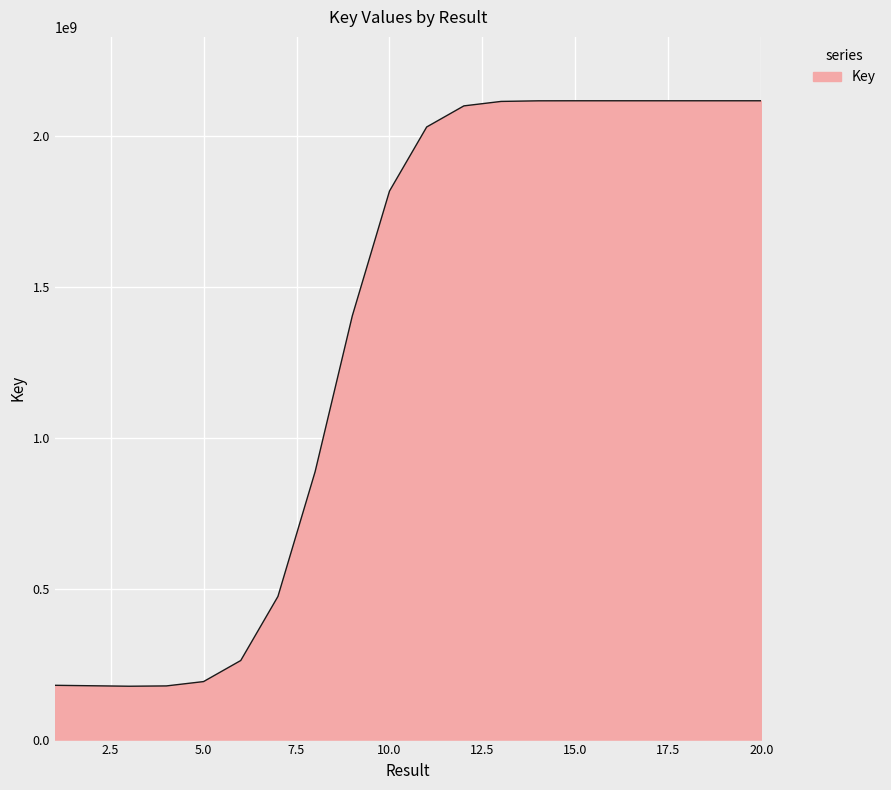

What is the difference between the maximum and minimum values?

1941029216.6